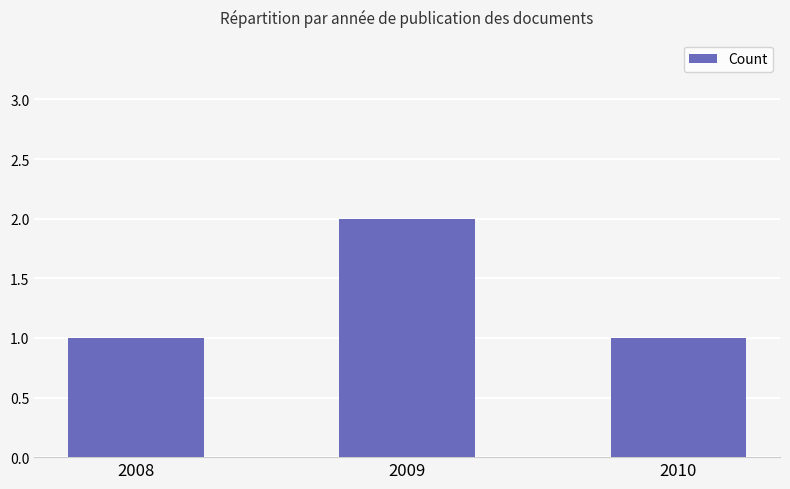

What is the sum of the values at 2009 and 2008?

3